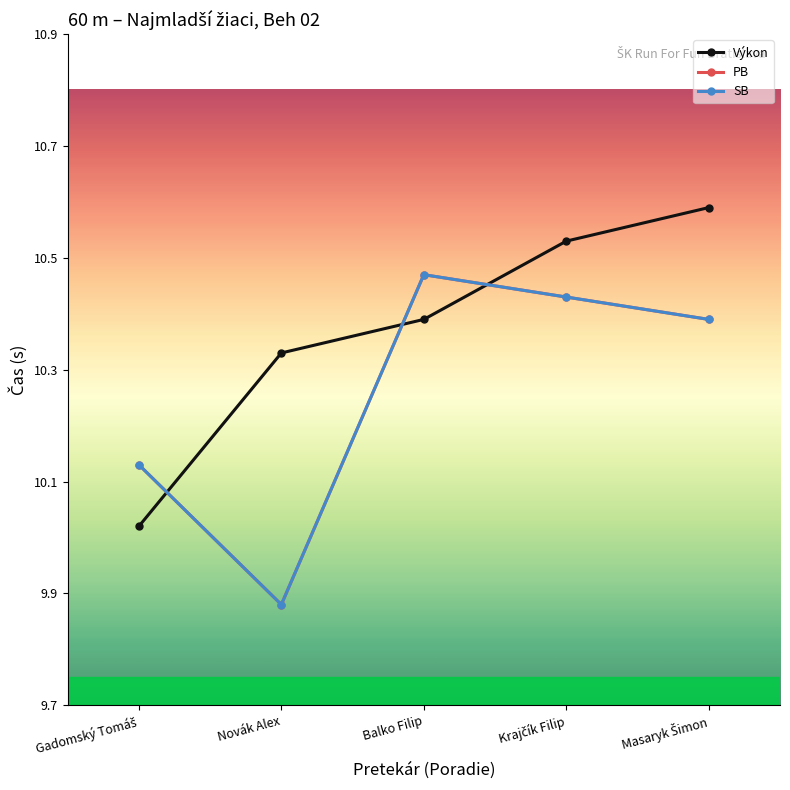

Is this an area chart (filled region under the line)?

No